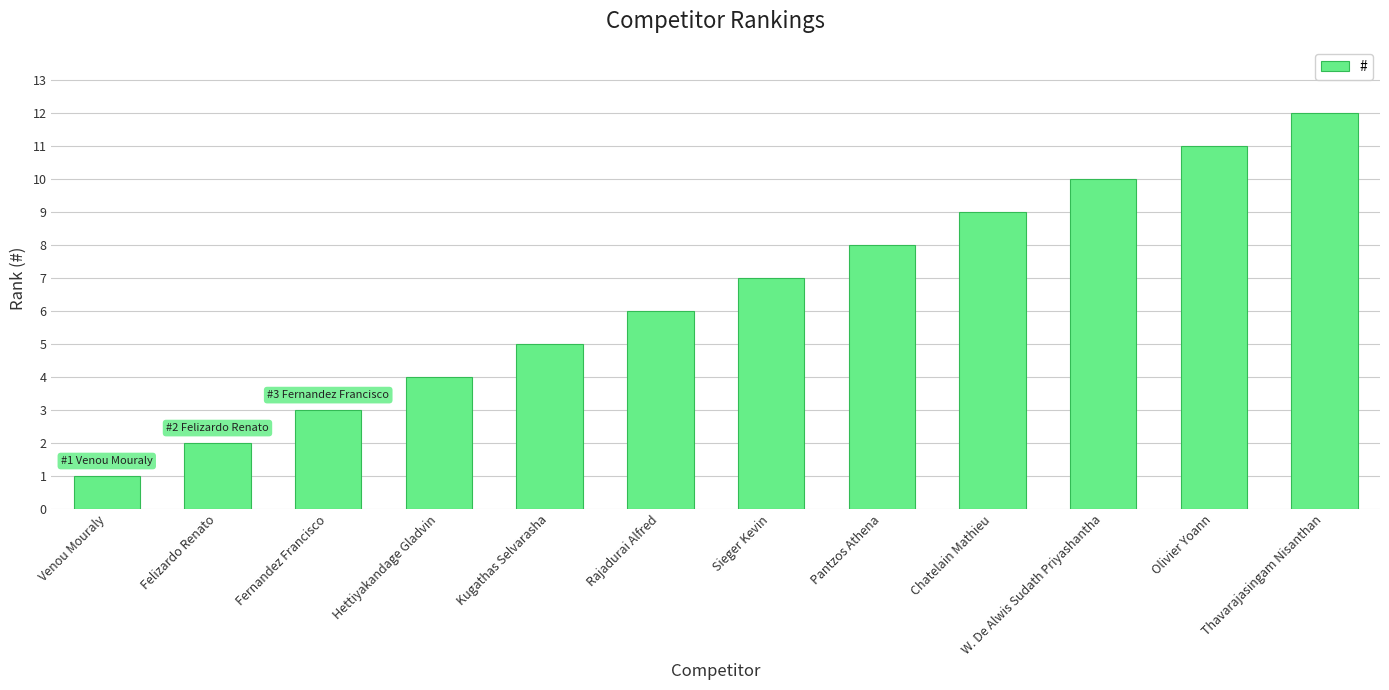

List the labels in order of value, smallest first.

Venou Mouraly, Felizardo Renato, Fernandez Francisco, Hettiyakandage Gladvin, Kugathas Selvarasha, Rajadurai Alfred, Sieger Kevin, Pantzos Athena, Chatelain Mathieu, W. De Alwis Sudath Priyashantha, Olivier Yoann, Thavarajasingam Nisanthan